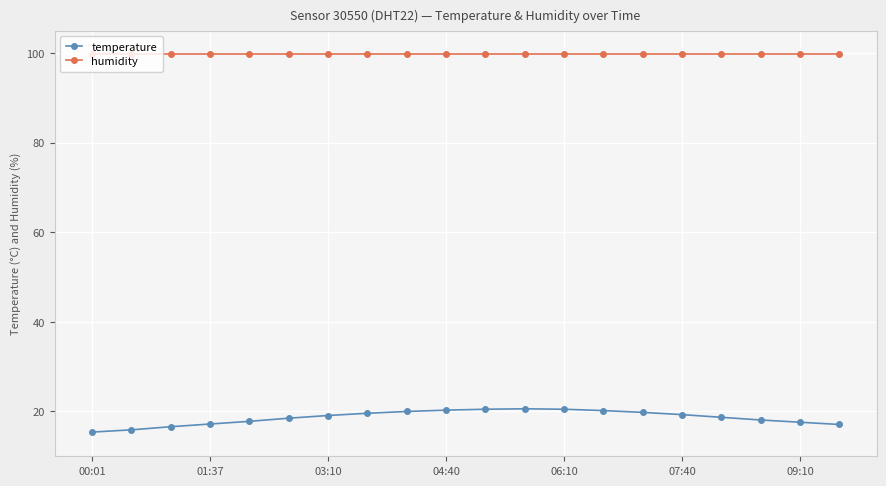

What is the minimum value shown in the chart?

15.4